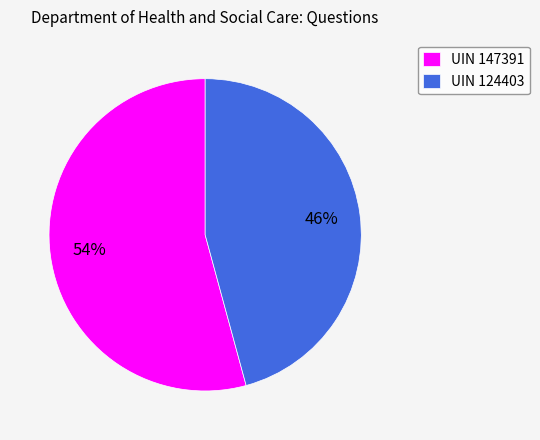

To the nearest percent, what is the difference between the largest and smallest slice percentages?

8%